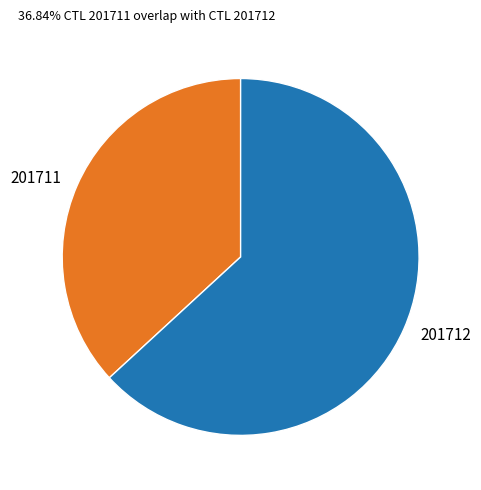

How many slices are in this pie chart?

2